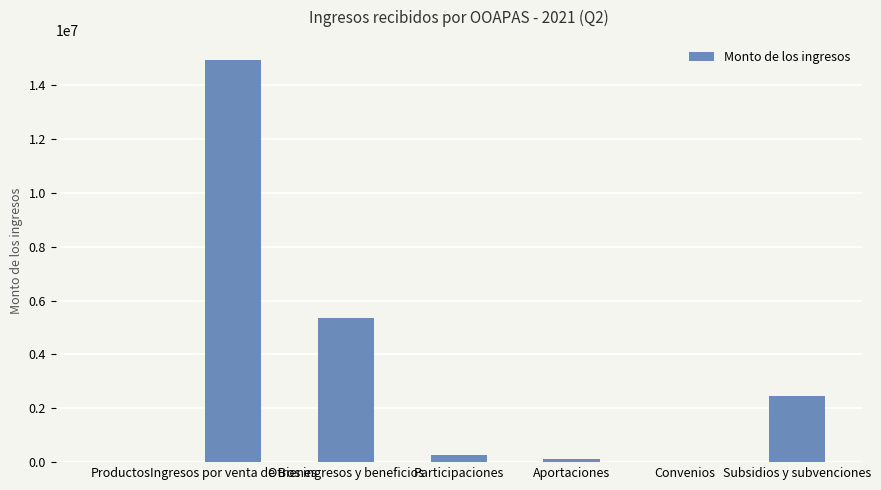

At which label is the value closest to 7464112?

Otros ingresos y beneficios